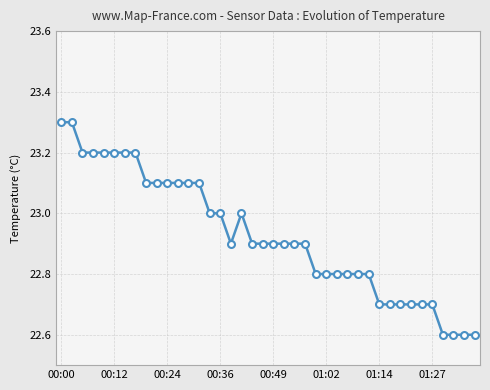

What is the value of the 17th point from the left?

22.9